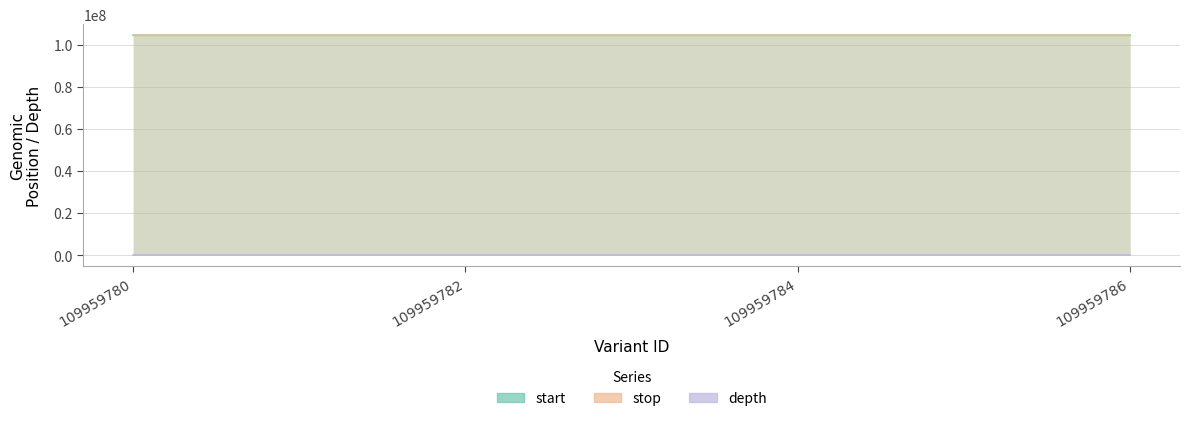

Reading left to right, list all the values displayed in this chart.

start: 109959780=104556163	109959782=104556425	109959784=104556514	109959786=104556839
stop: 109959780=104556164	109959782=104556426	109959784=104556515	109959786=104556840
depth: 109959780=29	109959782=30	109959784=31	109959786=22